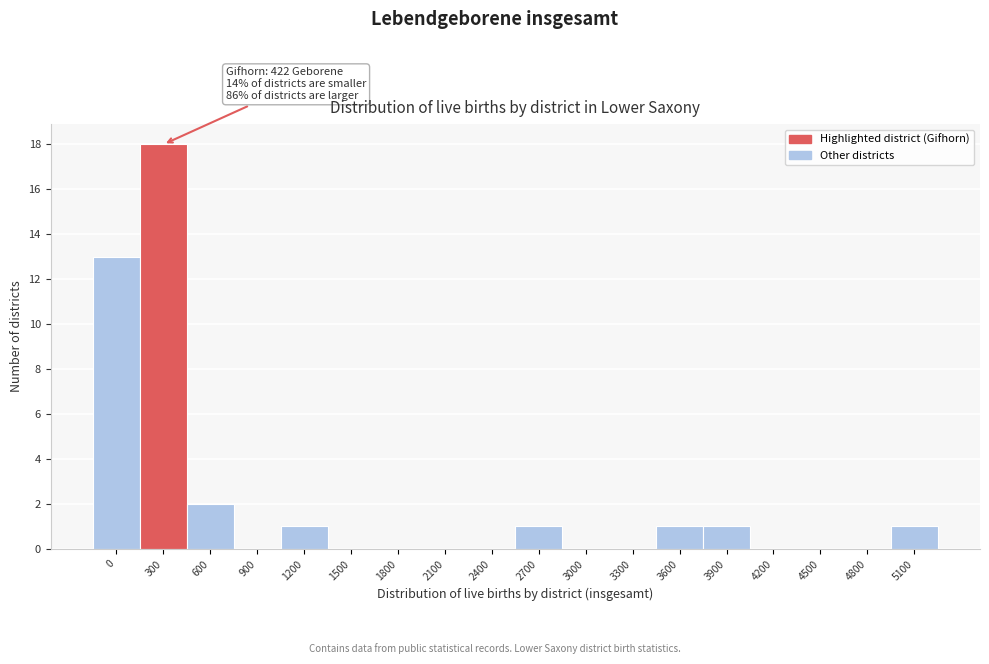

Reading right to left, extract all data points from this chart.

5100=1	4800=0	4500=0	4200=0	3900=1	3600=1	3300=0	3000=0	2700=1	2400=0	2100=0	1800=0	1500=0	1200=1	900=0	600=2	300=18	0=13